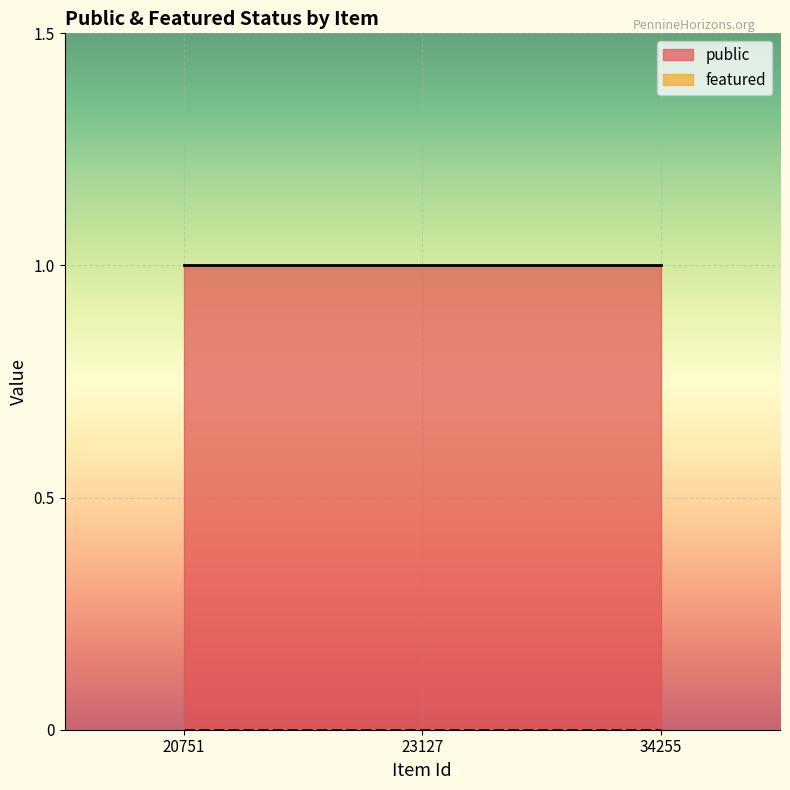

Does the chart display data point markers on the line(s)?

No